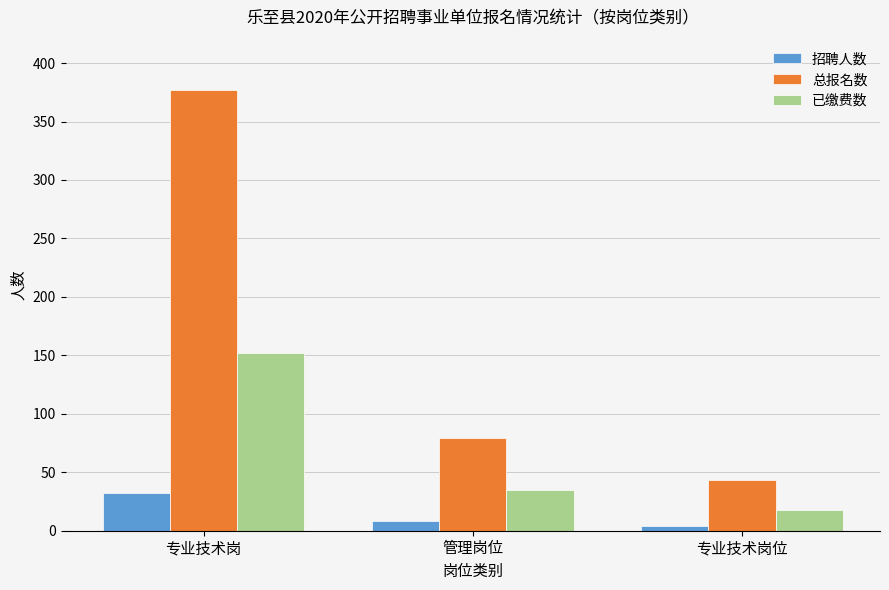

At which label does 总报名数 reach its peak?

专业技术岗